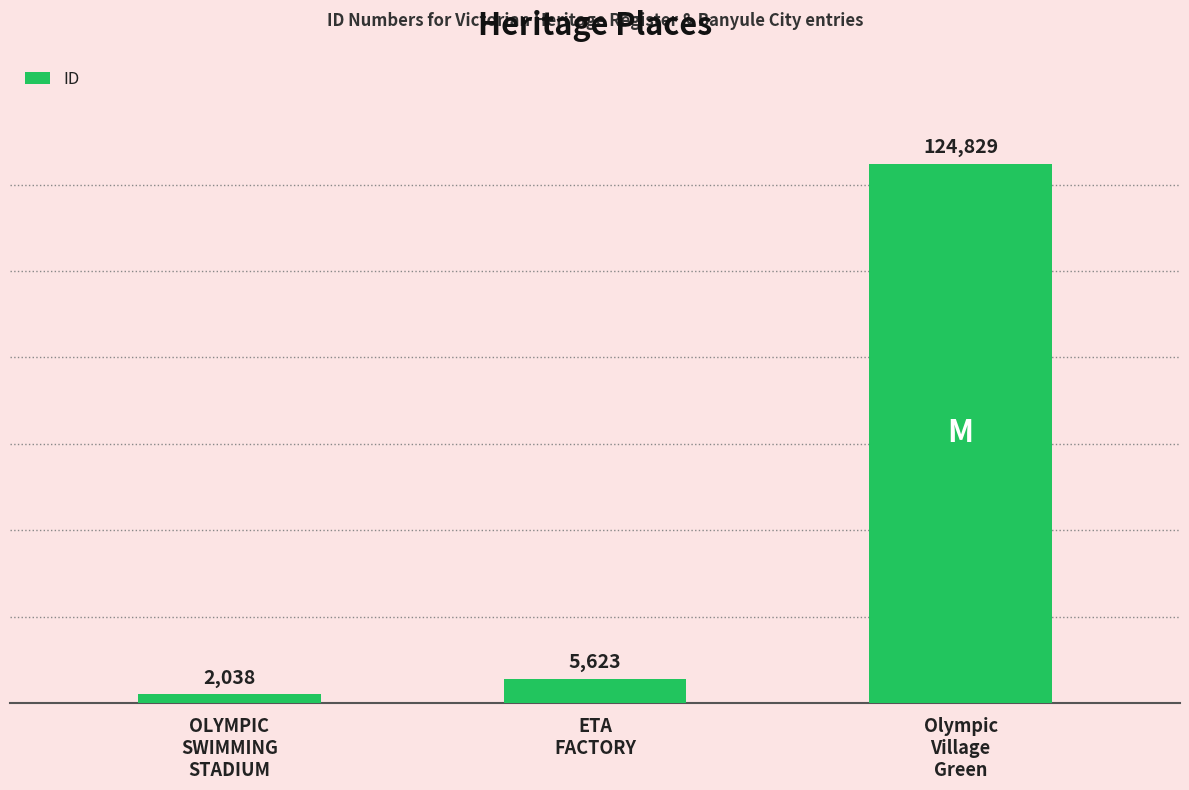

How many categories are shown in the chart?

3